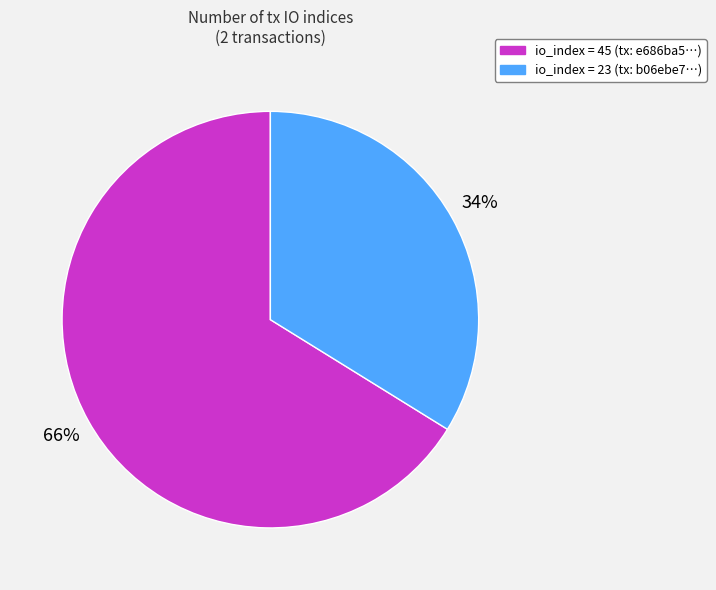

To the nearest percent, what is the average slice percentage?

50%